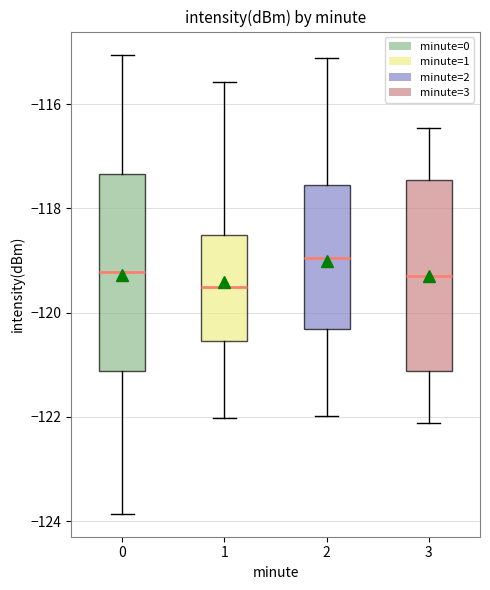

Where does the median line of the box at x = 0 sit on the y-axis? The values are not printed on the chart, so give them approximately, as read against the axis.

-119.2